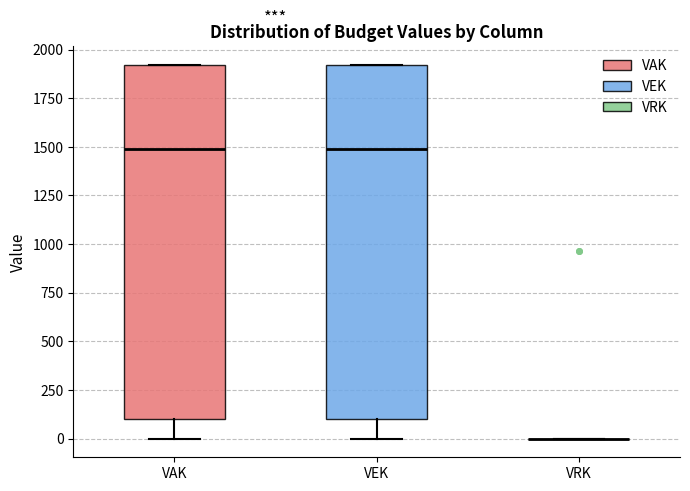

Reading left to right, read every box against the y-axis: the position of its median line, the range the box covers, and the ends of its whiskers. The values are not printed on the chart, so give them approximately, as read against the axis.

VAK: median 1500, box 100 to 1900, whiskers 0 to 1900
VEK: median 1500, box 100 to 1900, whiskers 0 to 1900
VRK: box collapsed to a line at 0, whiskers 0 to 0